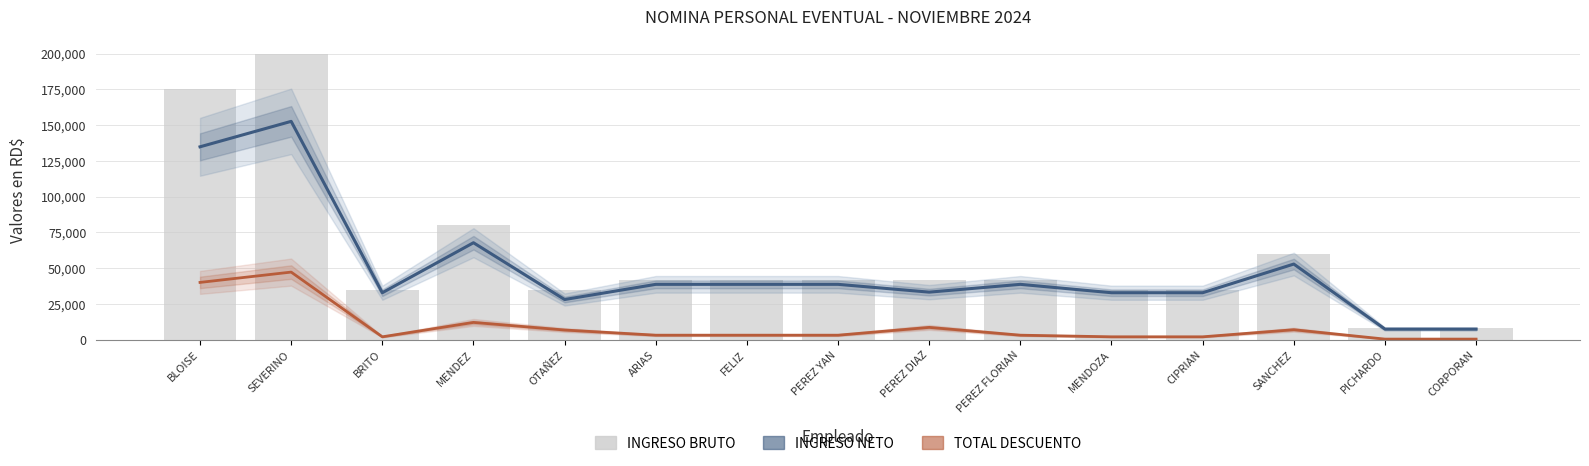

What is the difference between the highest and lowest values at FELIZ?

38767.9